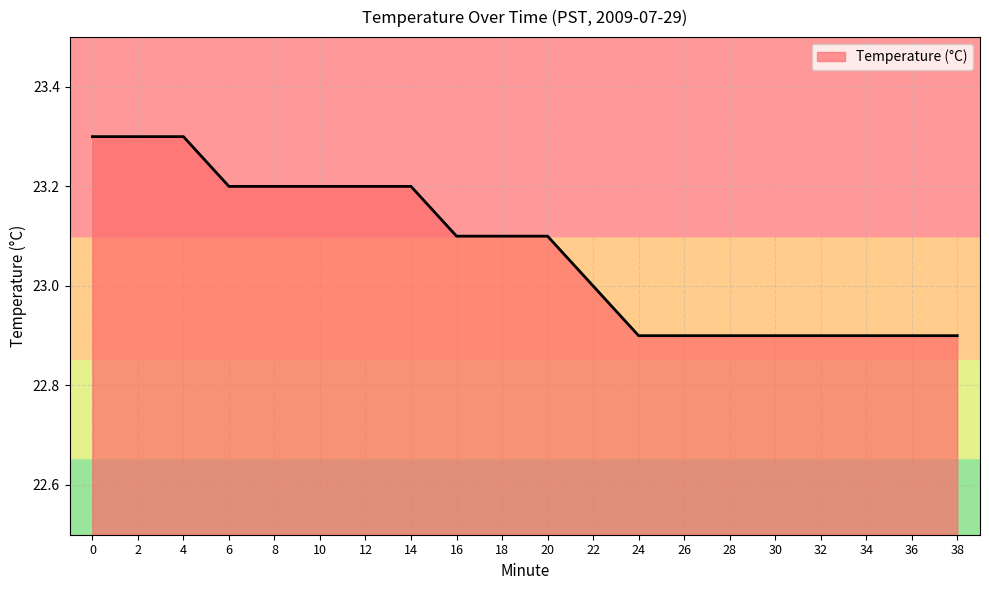

The chart shows a value of 23.2 at 12. True or false?

True